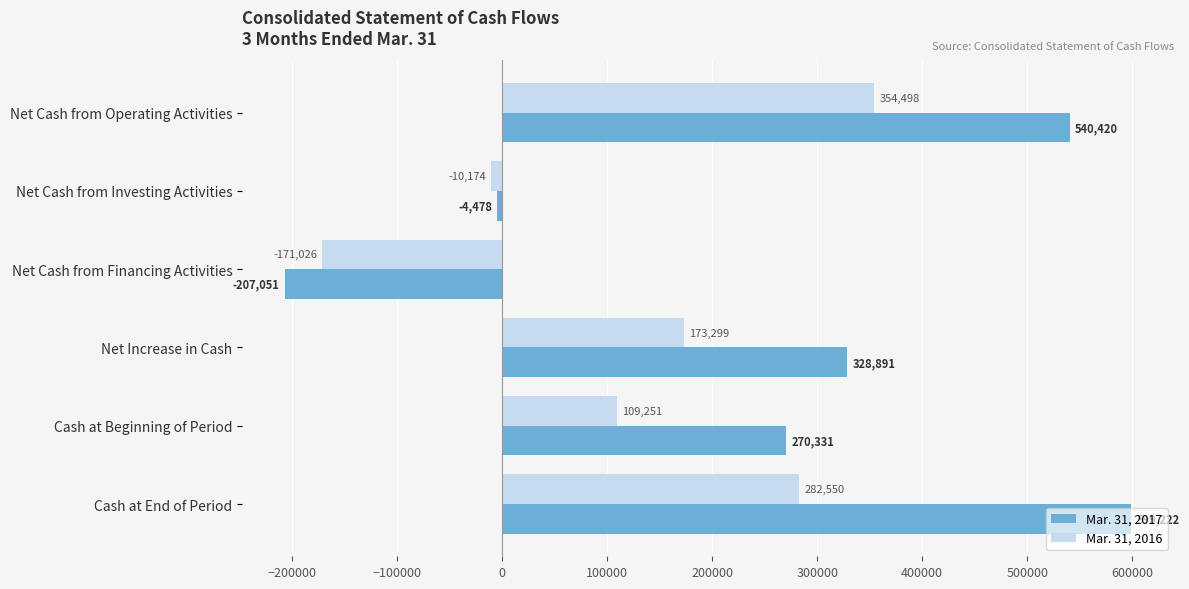

At which label does Mar. 31, 2017 reach its peak?

Cash at End of Period